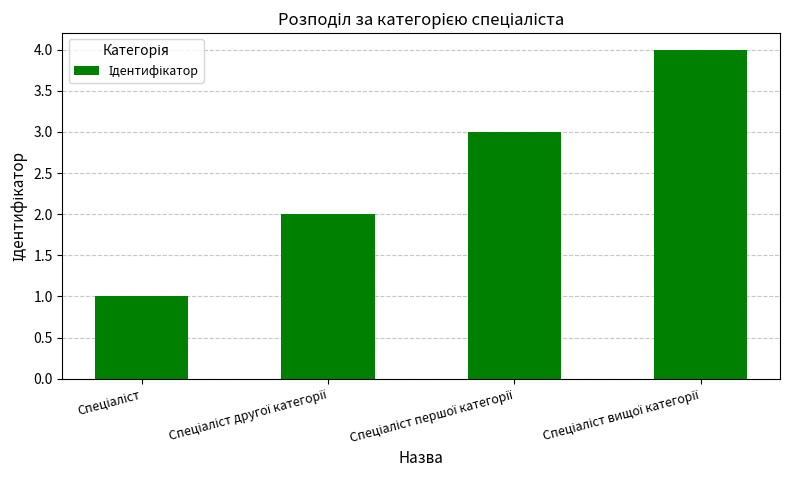

What is the difference between the maximum and minimum values?

3